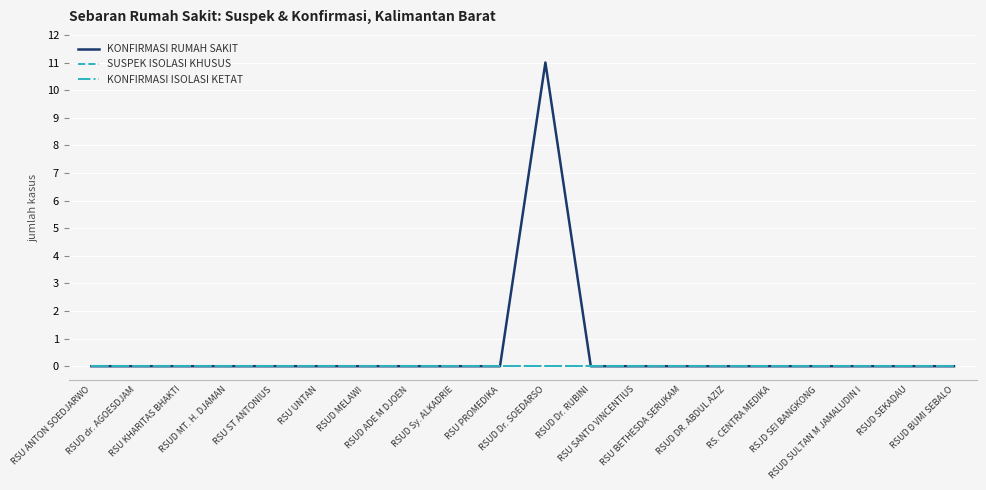

Is this an area chart (filled region under the line)?

No